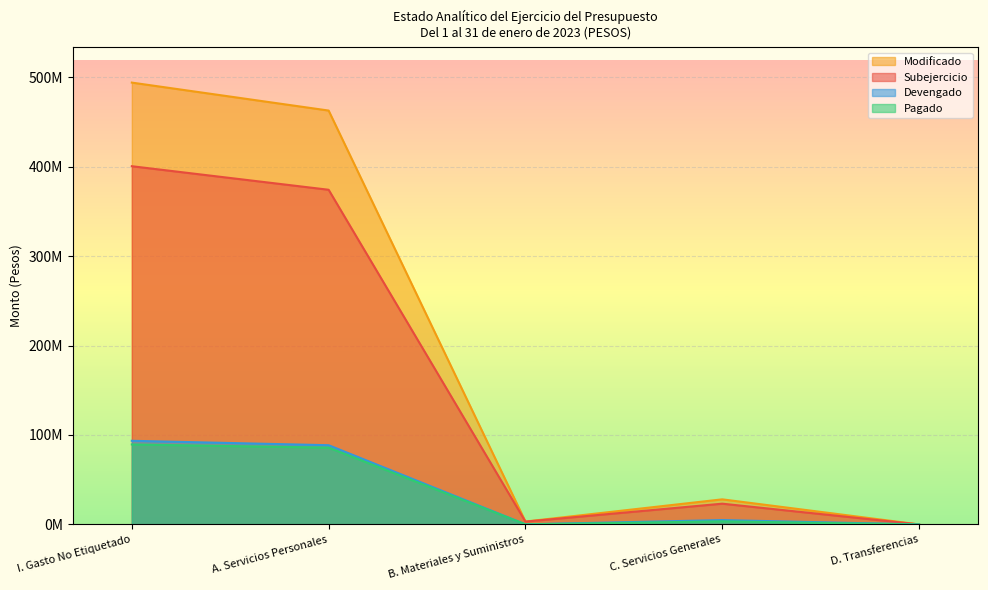

Which series has the largest range (max minus min)?

Modificado